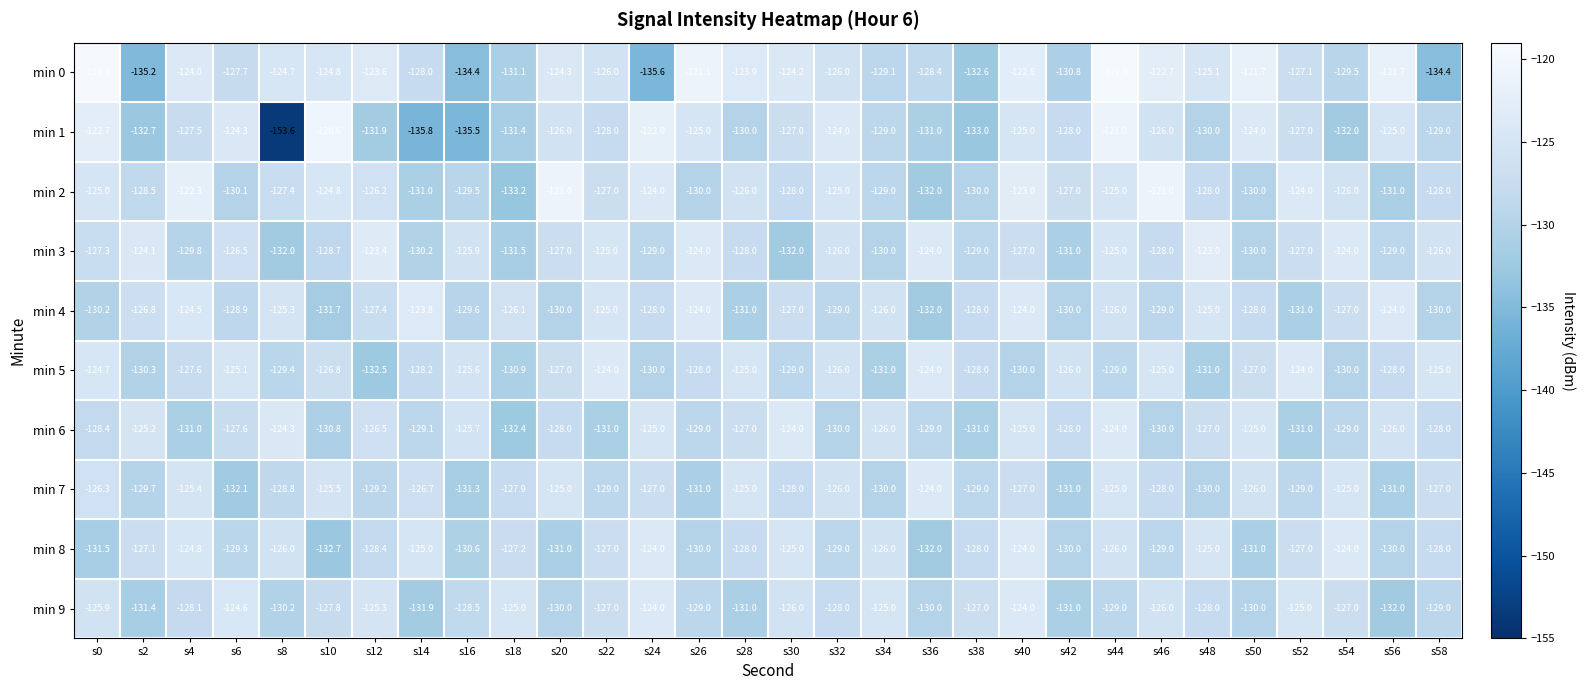

What is the highest value of the min 5 series?

-124.0